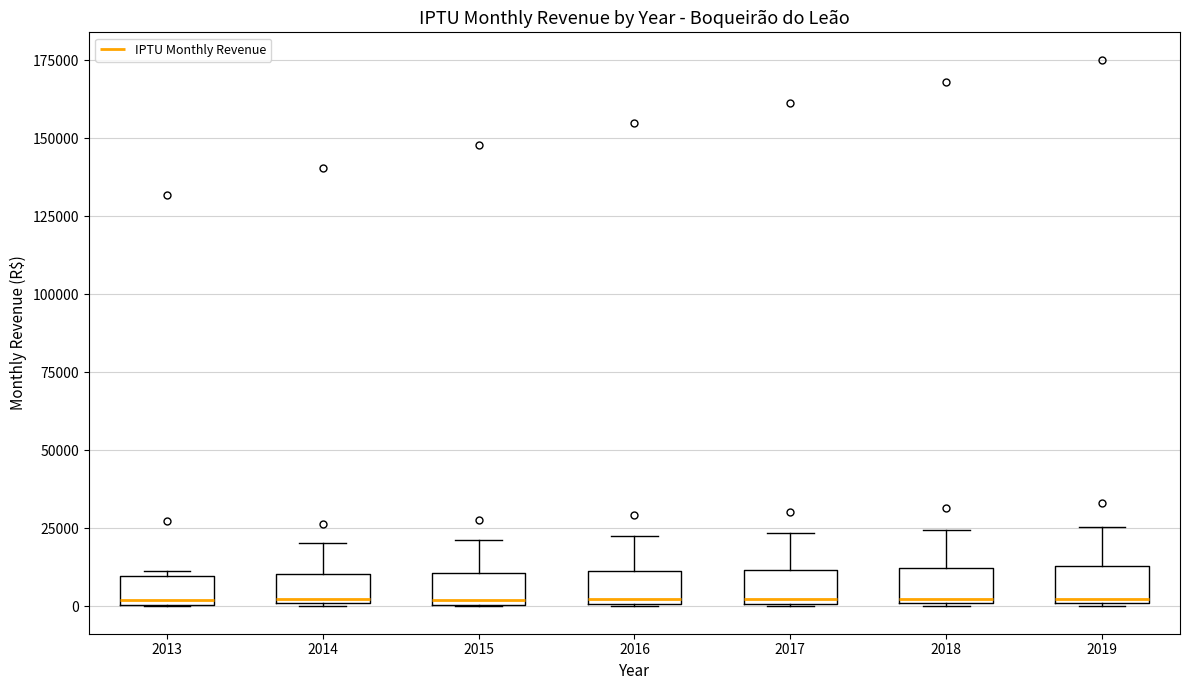

Reading left to right, transcribe this box plot: for each box, give where its median line is, the range the box spans, and where its two whiskers end, as read against the y-axis. The values are not printed on the chart, so give them approximately, as read against the axis.

2013: median 0 (just above the box's lower edge), box 0 to 10000, whiskers 0 to 10000 (just above the box's upper edge)
2014: median 0, box 0 to 10000, whiskers 0 to 20000
2015: median 0 (just above the box's lower edge), box 0 to 10000, whiskers 0 to 20000
2016: median 0, box 0 to 10000, whiskers 0 to 20000
2017: median 0, box 0 to 10000, whiskers 0 to 25000
2018: median 0, box 0 to 10000, whiskers 0 to 25000
2019: median 5000, box 0 to 15000, whiskers 0 to 25000